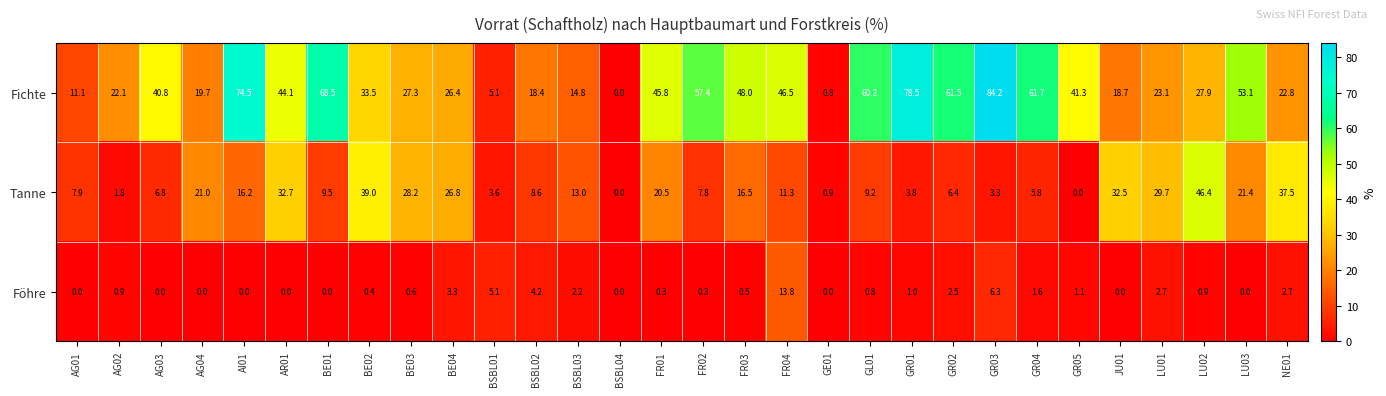

What is the sum of the Fichte values at LU03 and BE02?

86.6